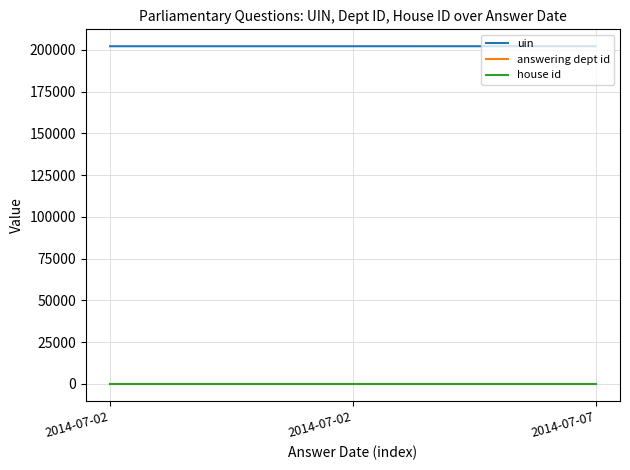

Which label corresponds to the largest value in the chart?

2014-07-07